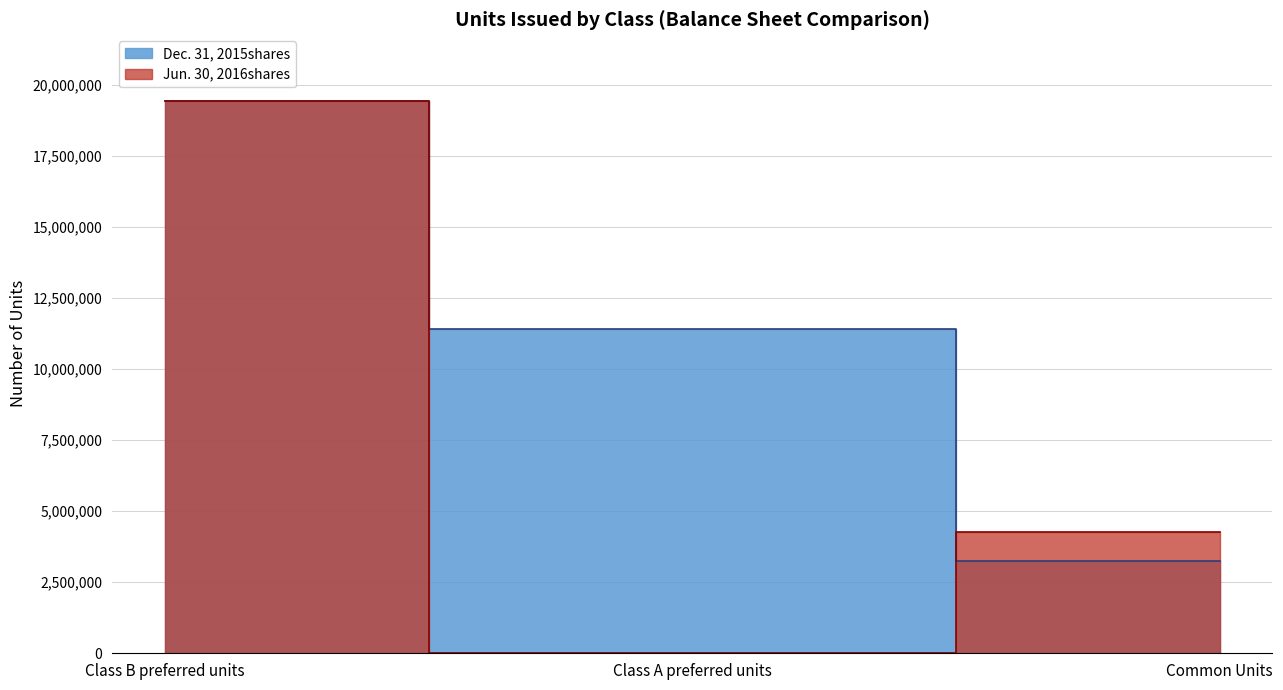

List the series in order of their peak value, lowest first.

Jun. 30, 2016shares, Dec. 31, 2015shares